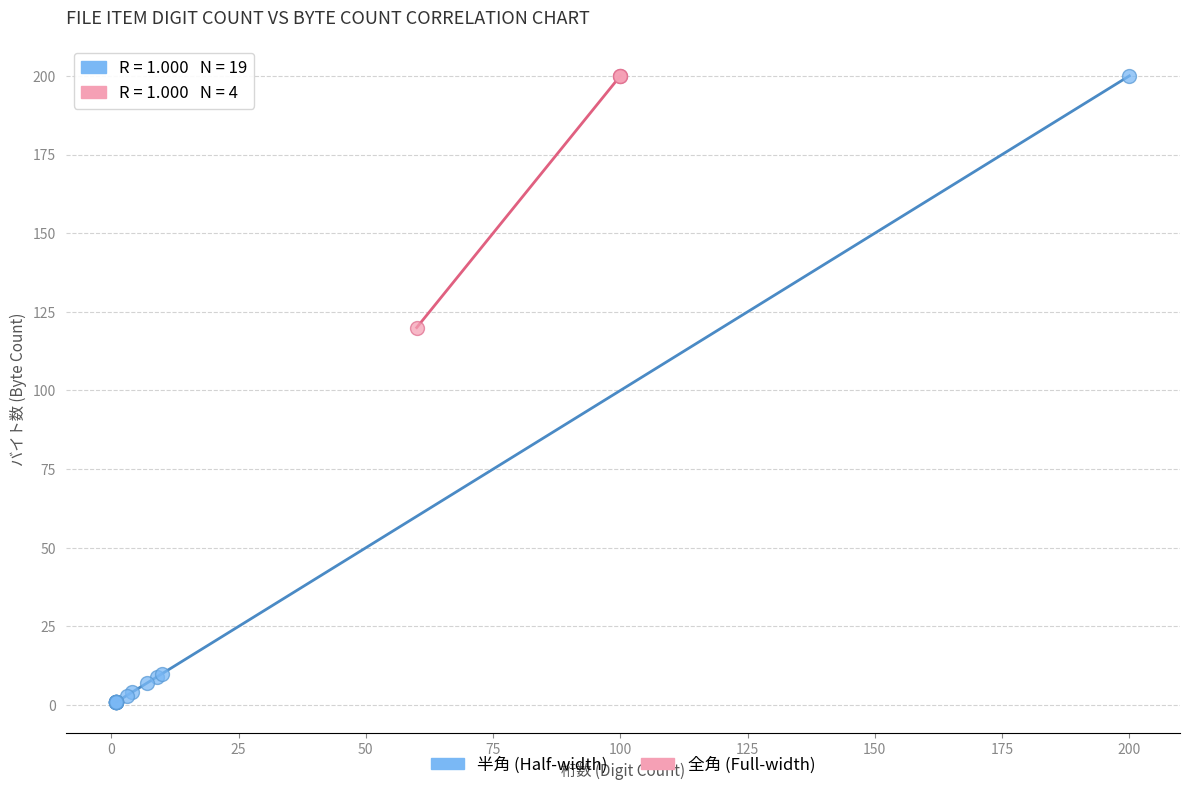

Which series has the widest spread of Y values?

半角 (Half-width)